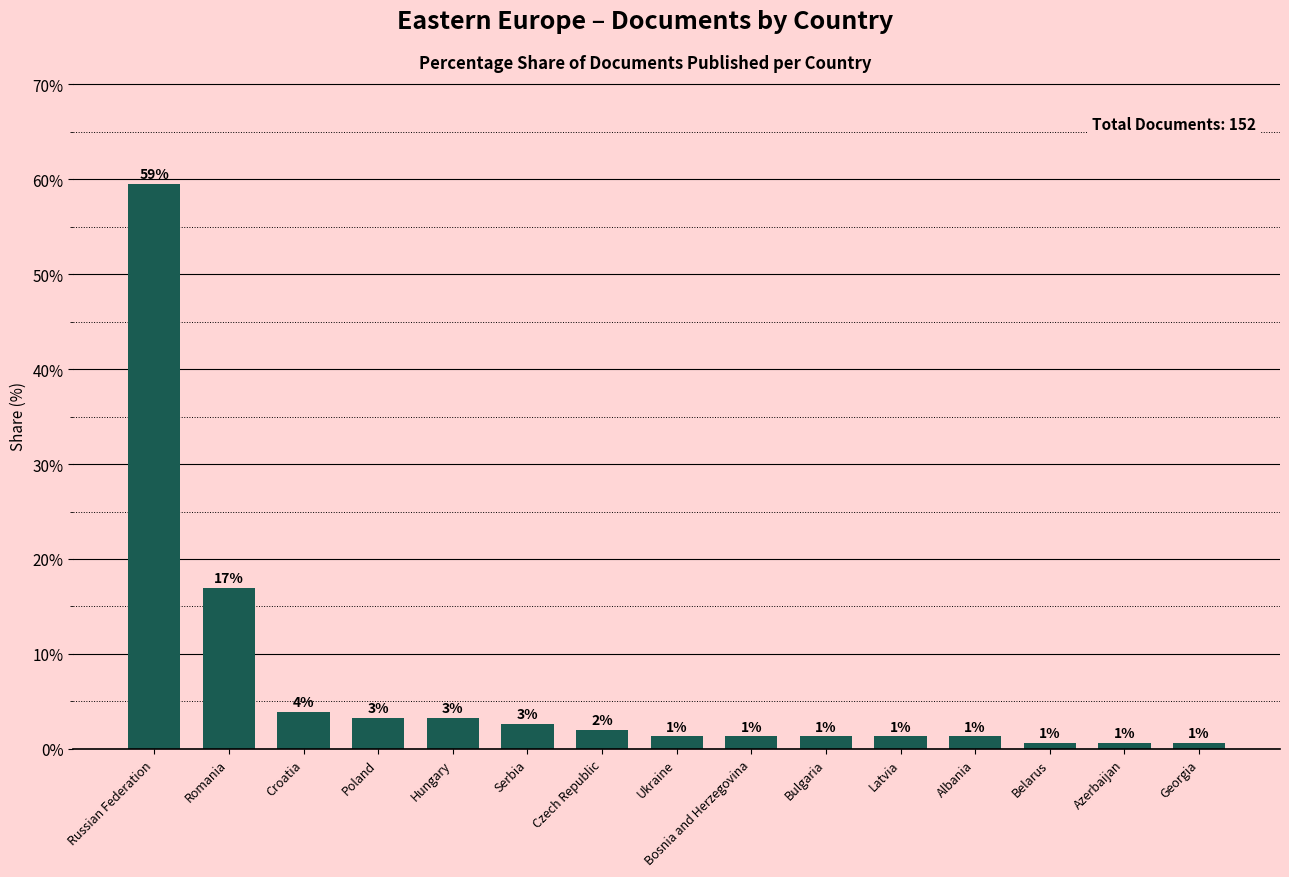

List the labels in order of value, smallest first.

Belarus, Azerbaijan, Georgia, Ukraine, Bosnia and Herzegovina, Bulgaria, Latvia, Albania, Czech Republic, Serbia, Poland, Hungary, Croatia, Romania, Russian Federation